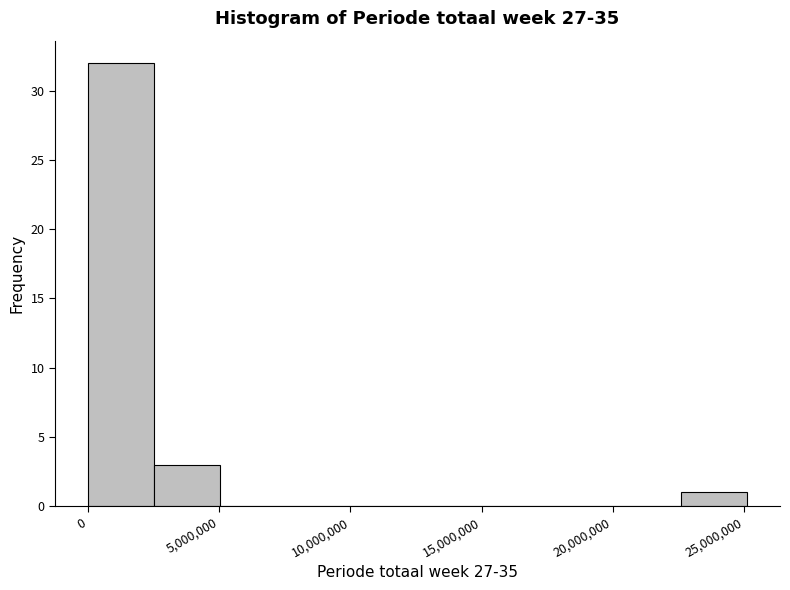

What is the height of the bar covering 22500000 to 25000000 on the x-axis? Neither the bar edges nor the heights are printed on the chart, so give them approximately, as read against the axes.

1